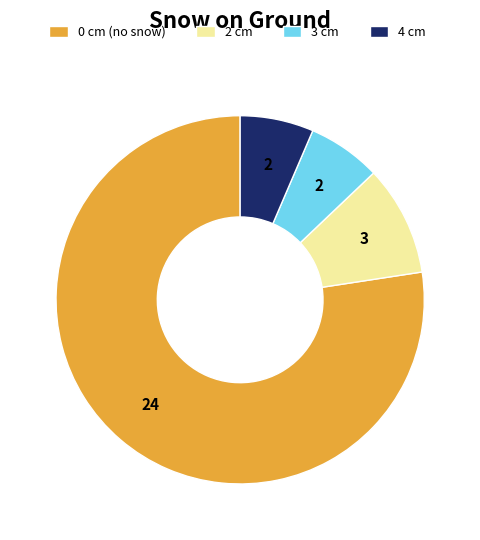

Combined, do 2 cm and 0 cm (no snow) account for over 50%?

Yes